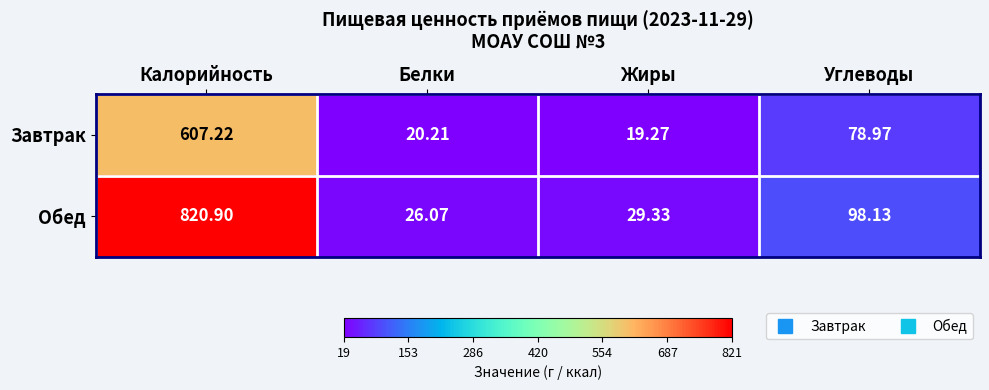

Where is Обед nearest to the value 423?

Углеводы